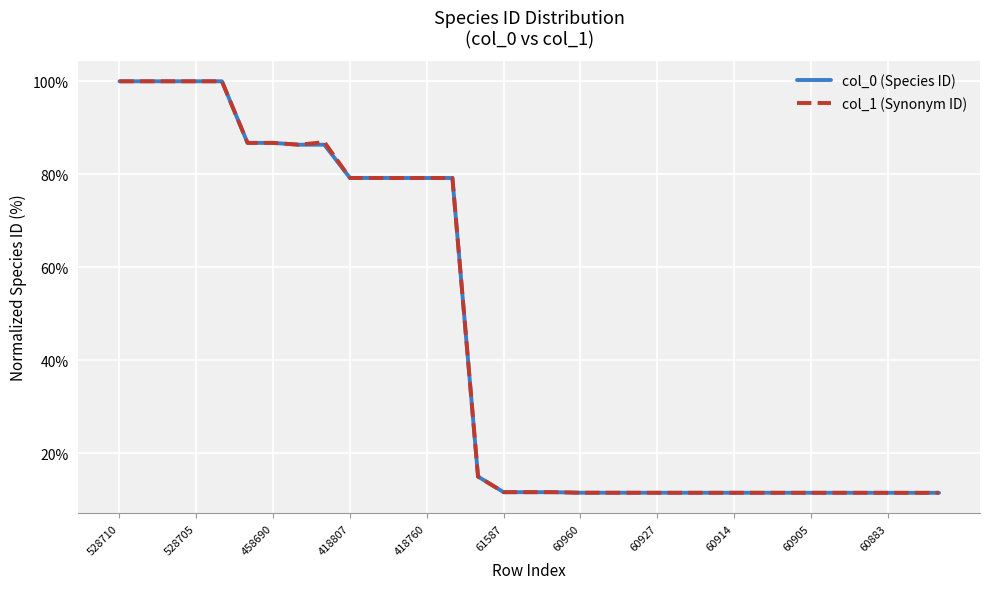

What is the greatest value displayed?

100.0